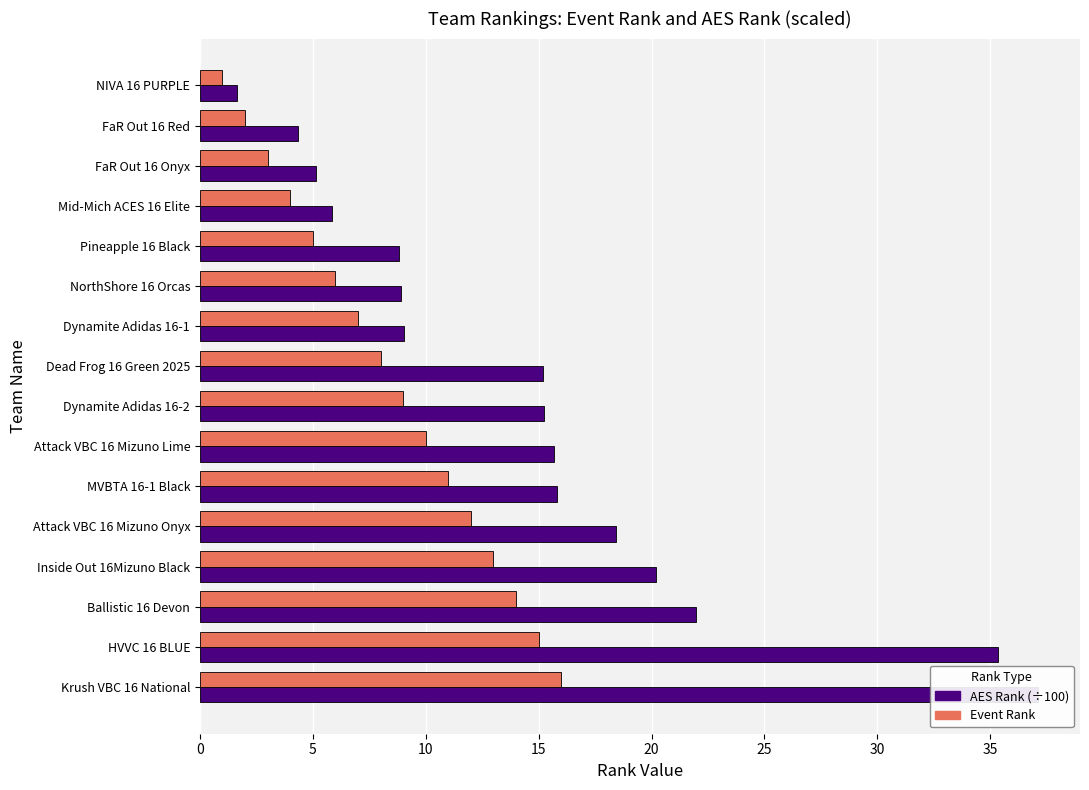

What is the difference between the maximum and minimum values in the AES Rank (÷100) series?

35.5